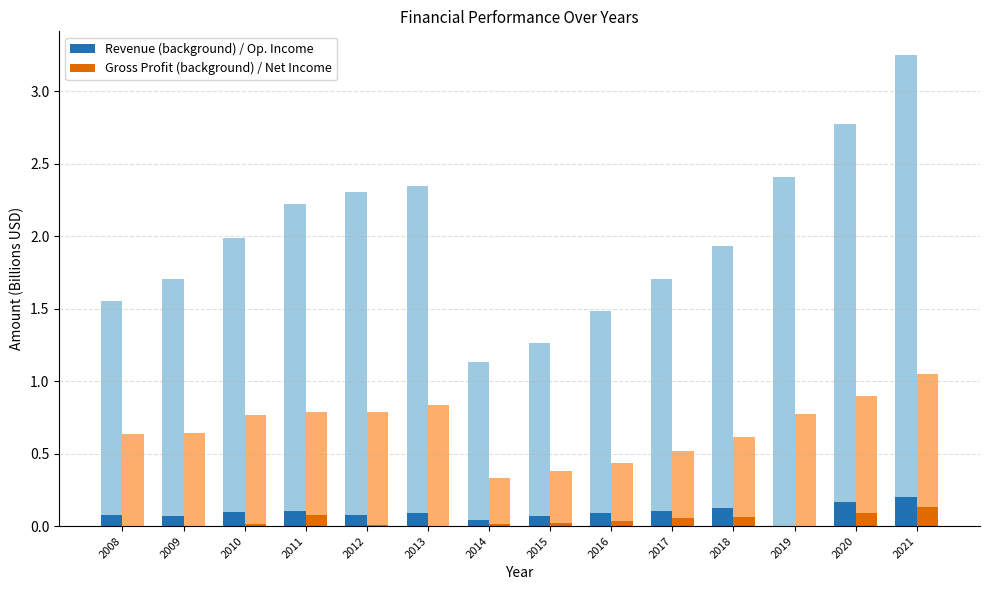

What is the difference between the Gross Profit / Net Income values at 2013 and 2021?

0.1